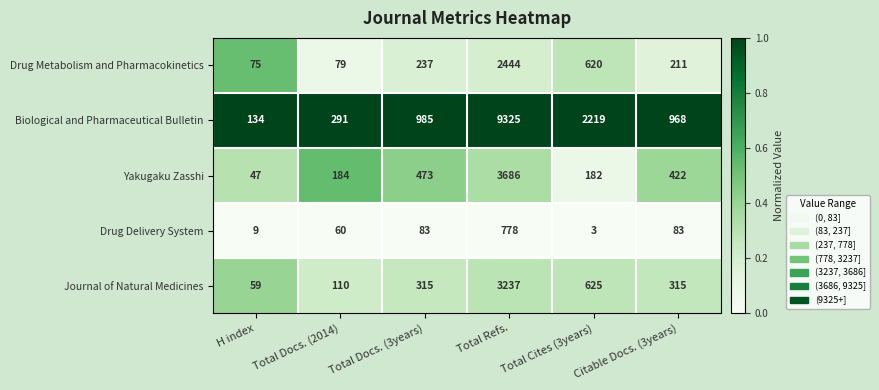

The value of Yakugaku Zasshi at H index is 24. True or false?

False